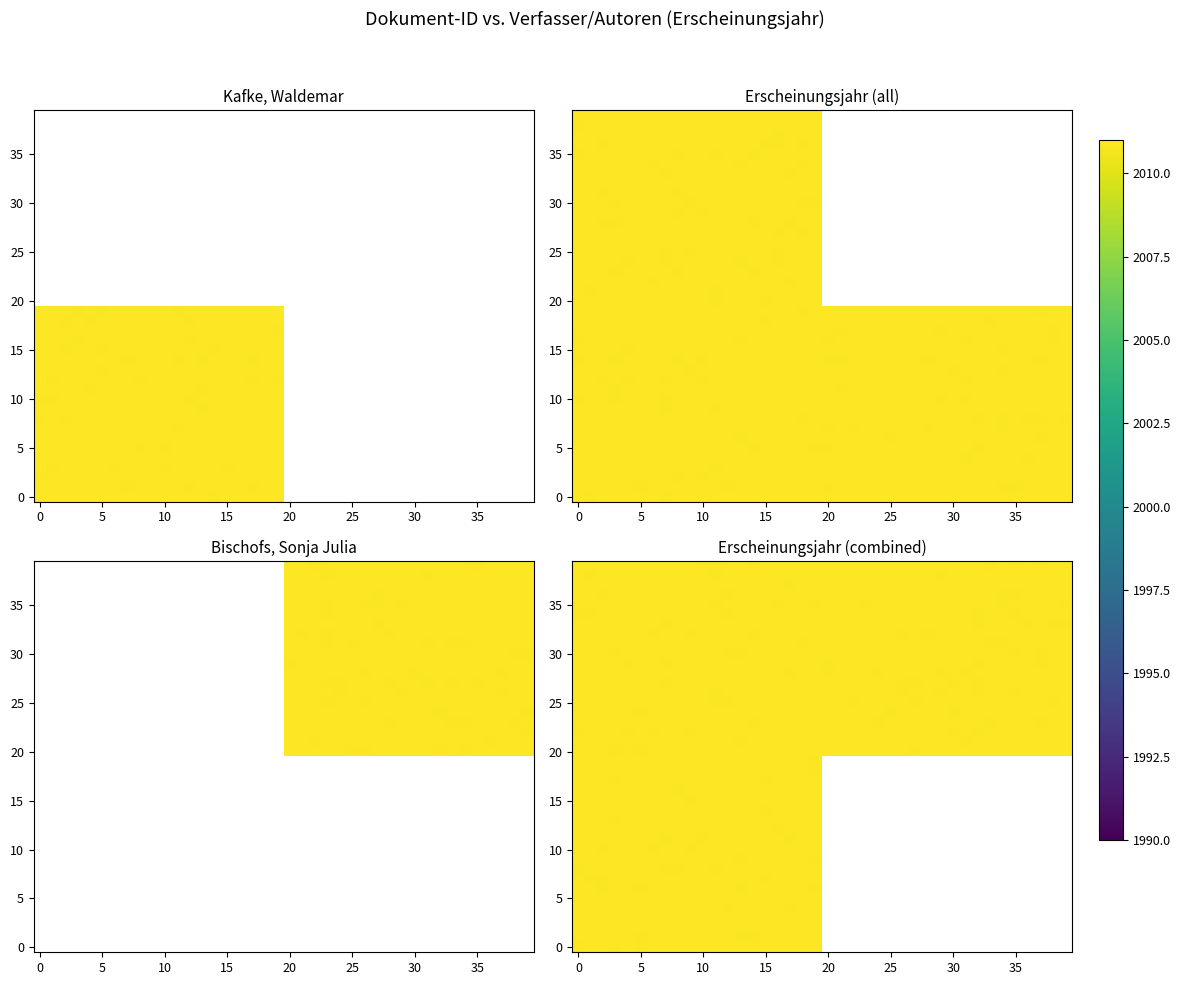

What is the total value across all series at 15?

80367.1